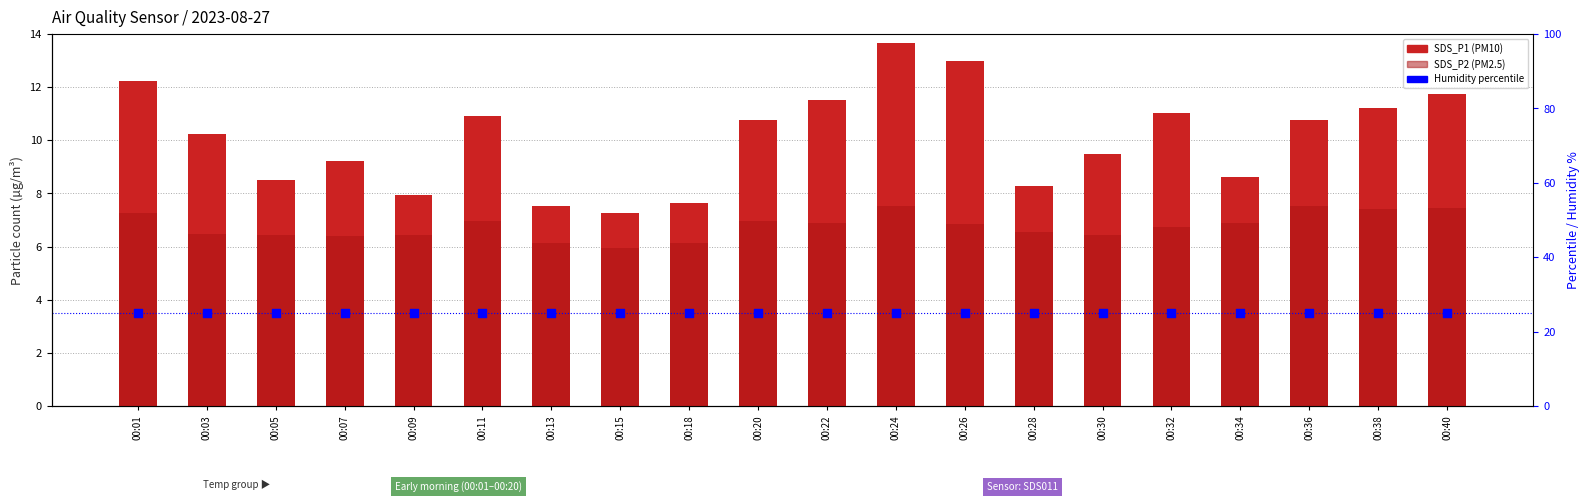

Is the value of Humidity % at 00:34 greater than the value of SDS_P2 at 00:11?

Yes